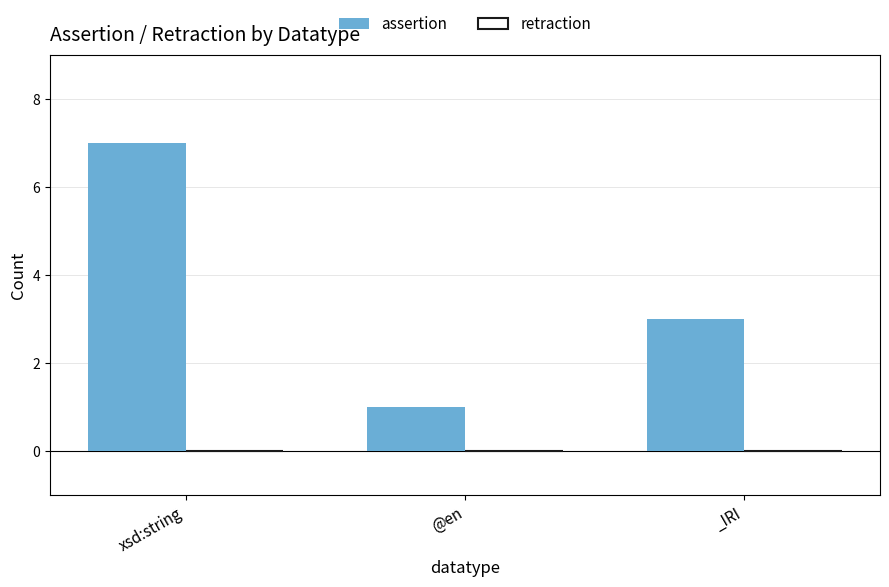

Count the number of data series in this chart.

1